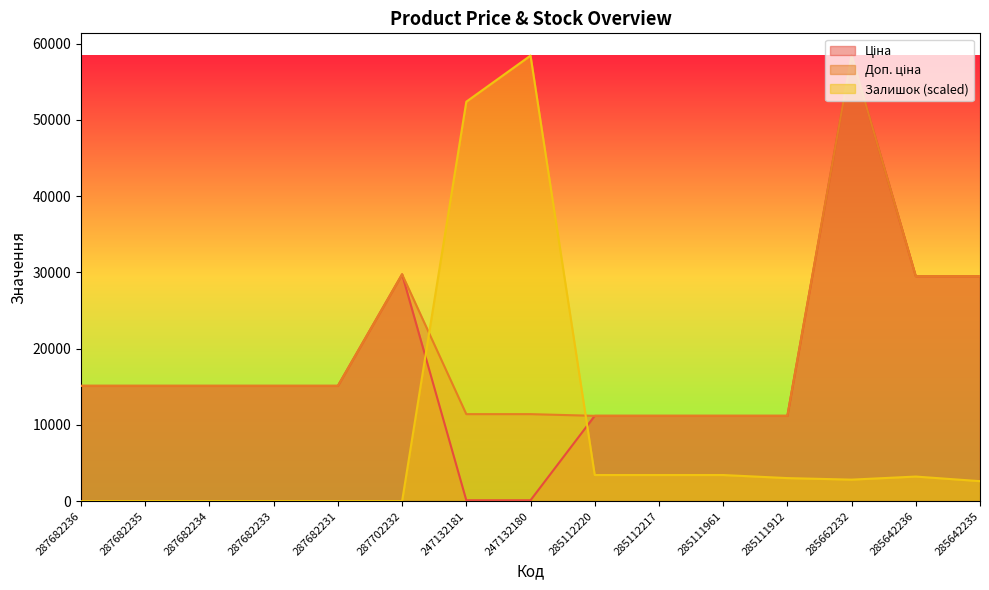

What is the difference between the highest and lowest values at 285112217?

7763.2